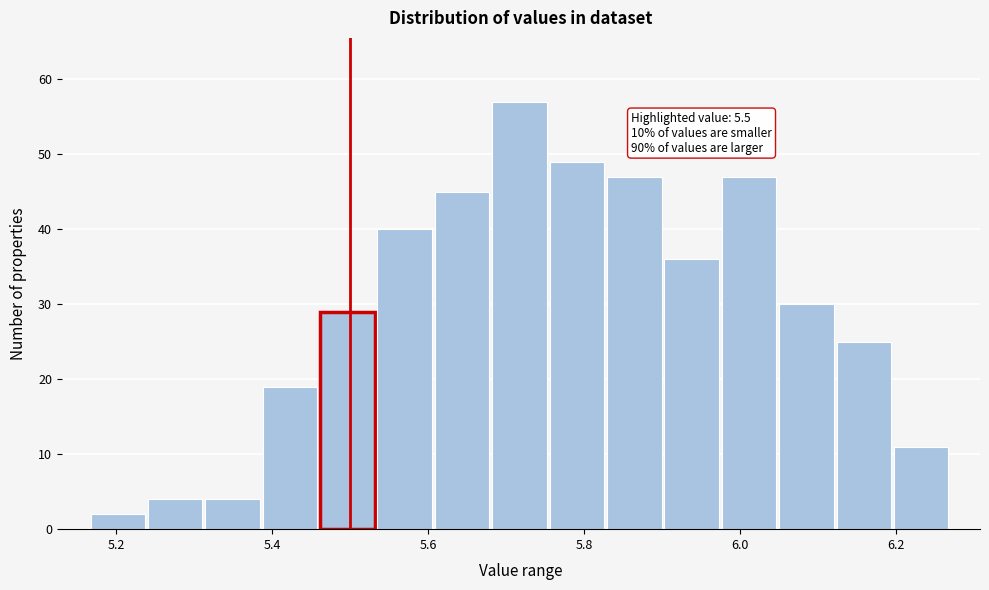

Read against the x-axis, roughly where is the centre of the tallest bar?

5.72